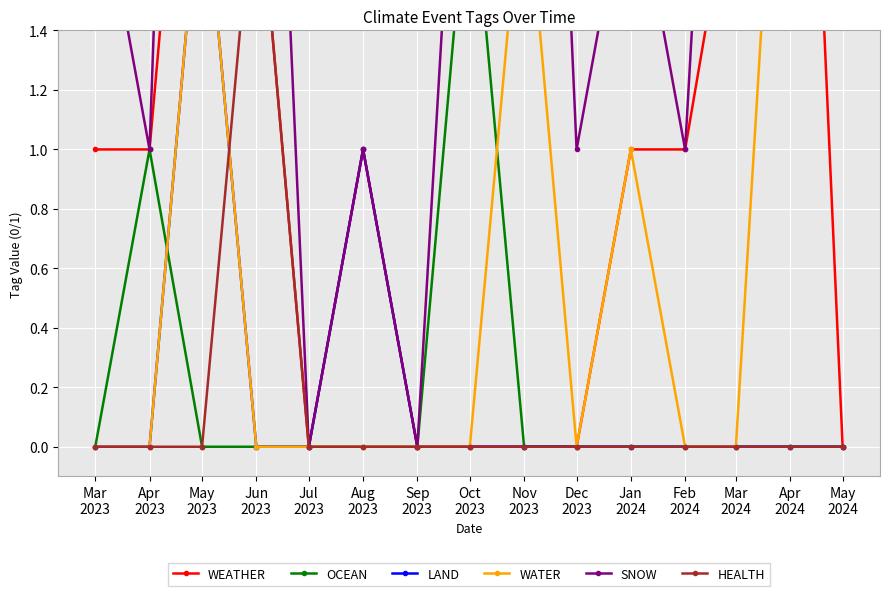

What is the difference between the maximum and minimum values in the WEATHER series?

4